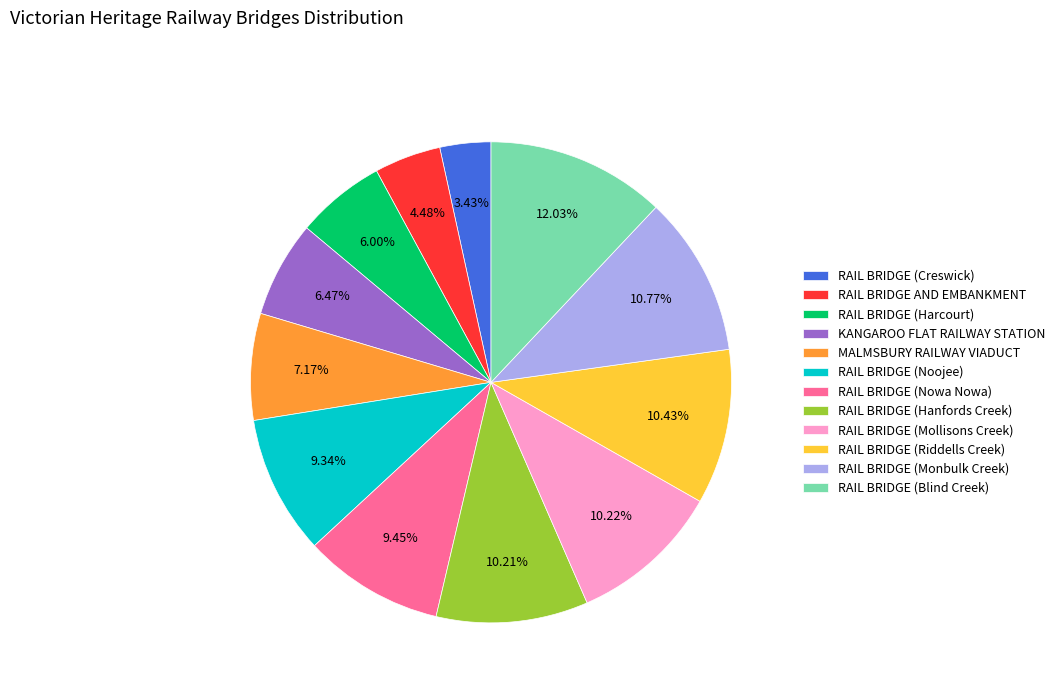

Is it true that RAIL BRIDGE (Mollisons Creek) is 16% of the pie?

False